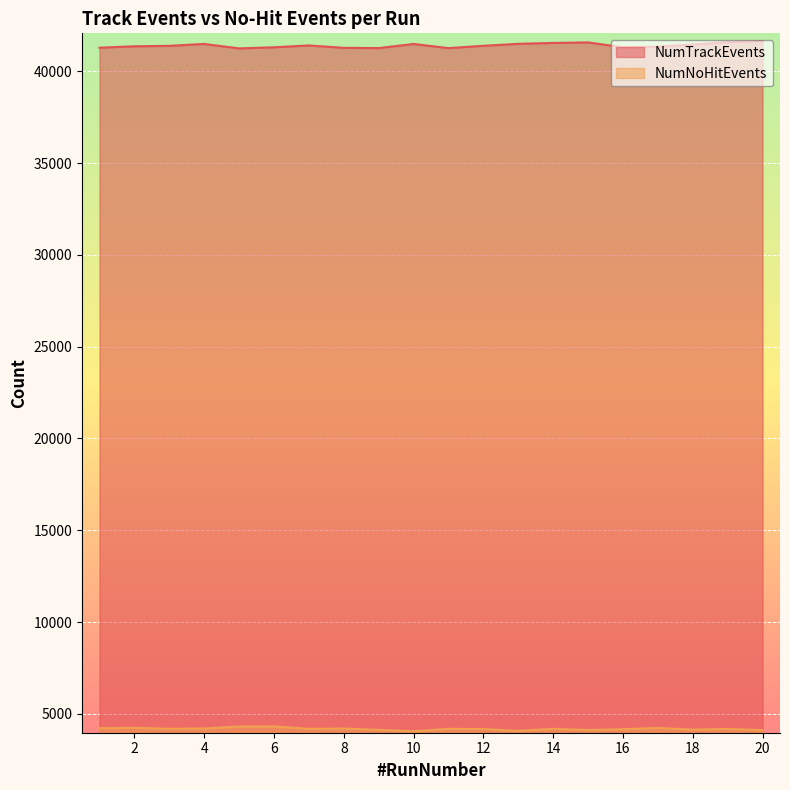

At which category does NumTrackEvents reach its first local peak?

4